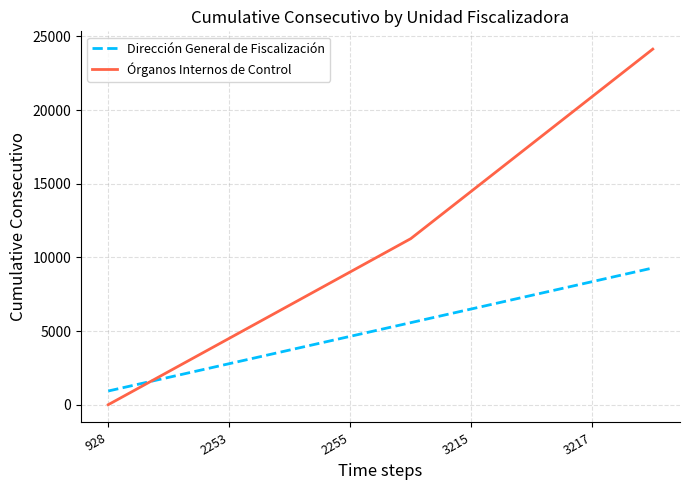

Which series has the widest spread of values?

Órganos Internos de Control